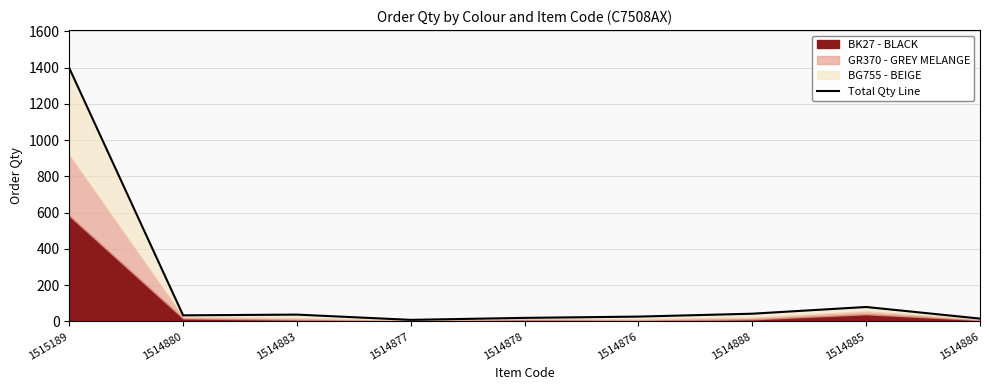

What is the greatest value displayed?

1397